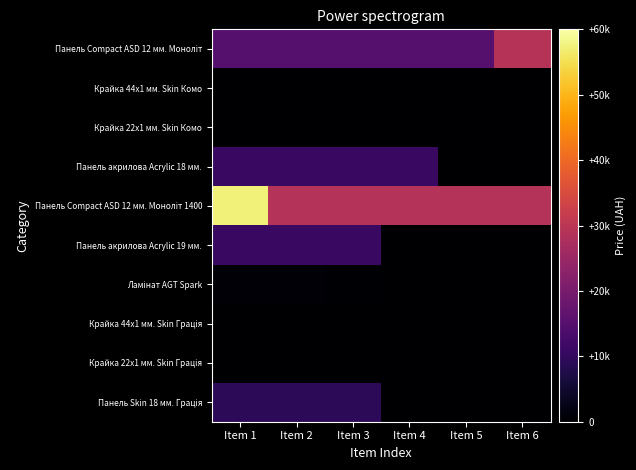

How many series are shown in this chart?

10